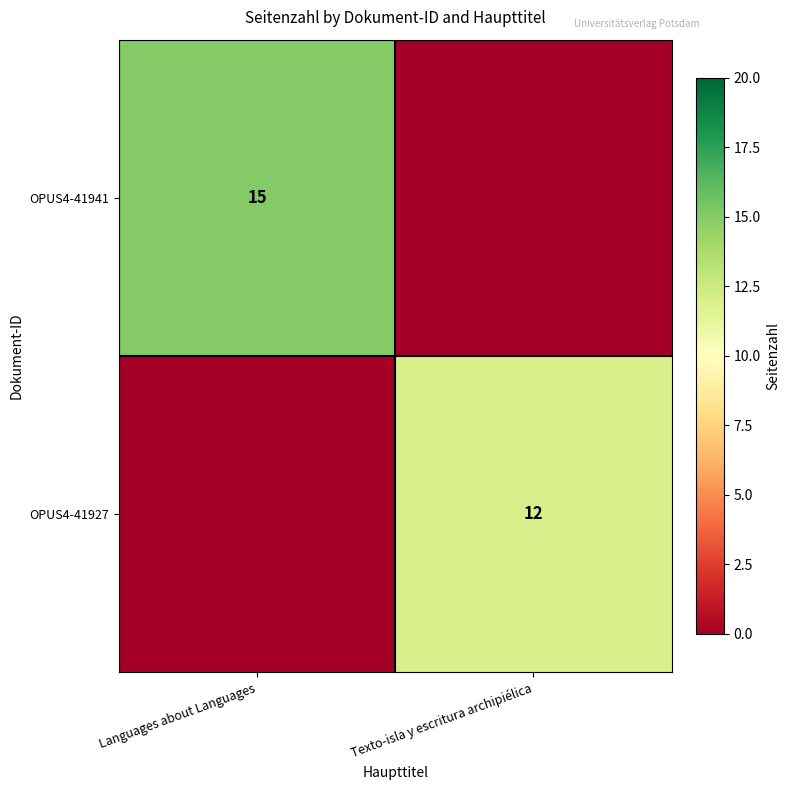

The value of OPUS4-41927 at Texto-isla y escritura archipiélica is 12. True or false?

True